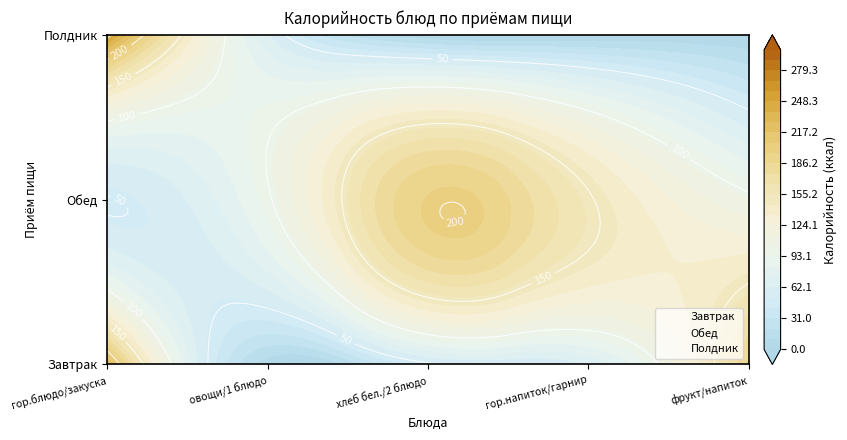

Reading left to right, what are all the values shown in this chart?

Завтрак: гор.блюдо/закуска=229.7	овощи/1 блюдо=3.4	хлеб бел./2 блюдо=46.9	гор.напиток/гарнир=61.4	фрукт/напиток=189.8
Обед: гор.блюдо/закуска=49.6	овощи/1 блюдо=97.5	хлеб бел./2 блюдо=197.4	гор.напиток/гарнир=152.1	фрукт/напиток=104.4
Полдник: гор.блюдо/закуска=257.5	овощи/1 блюдо=62.3	хлеб бел./2 блюдо=0.0	гор.напиток/гарнир=0.0	фрукт/напиток=0.0